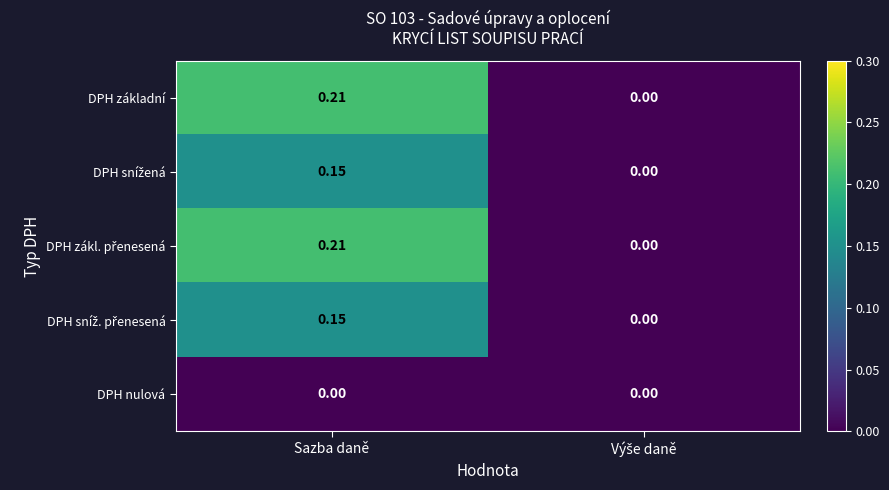

At which category is the sum across all series the highest?

Sazba daně